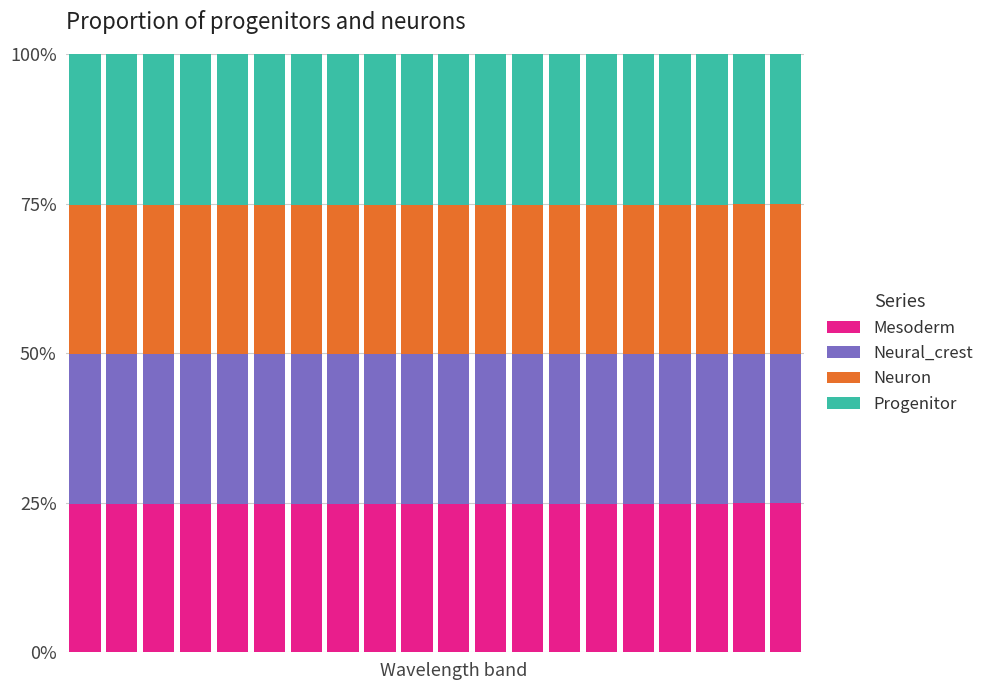

What is the sum of all Mesoderm values?

497.3